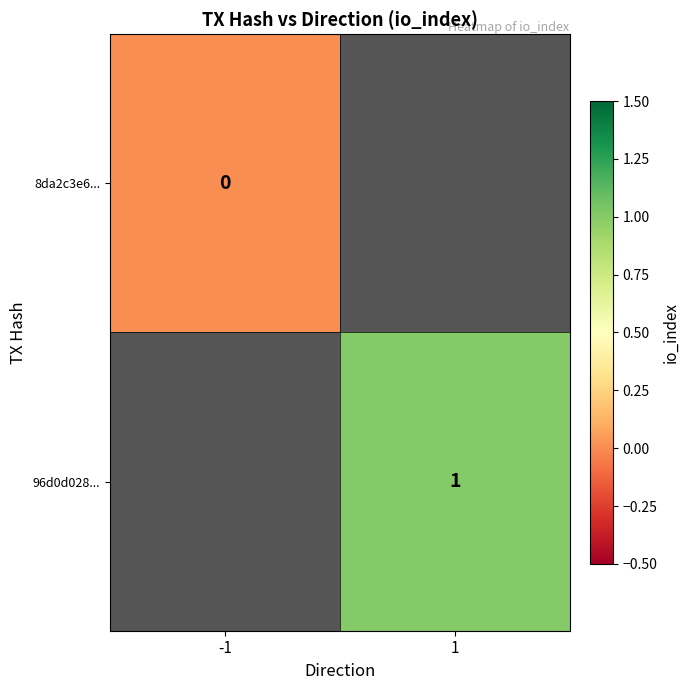

How many categories are shown in the chart?

2